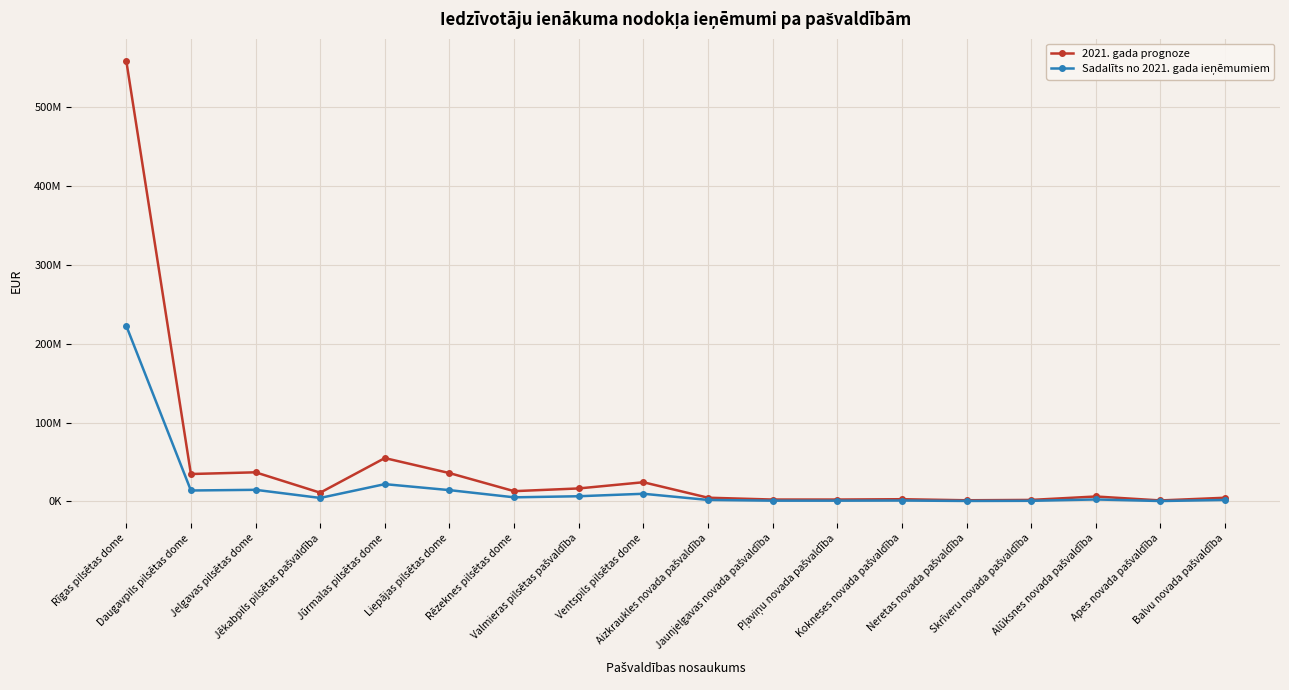

Is this an area chart (filled region under the line)?

No